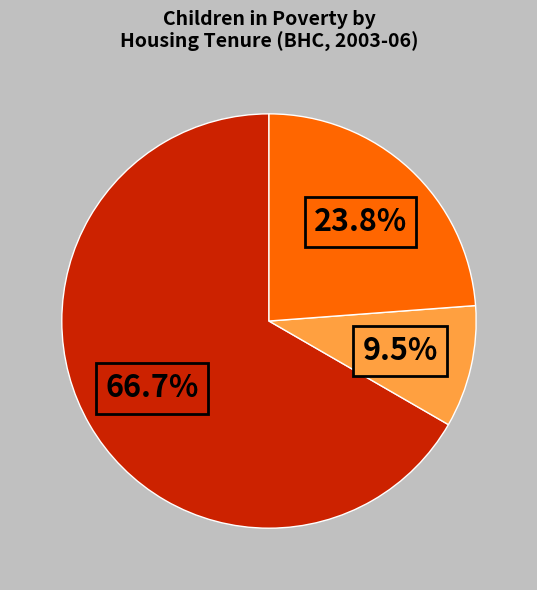

Is there any slice that represents more than half of the pie?

Yes